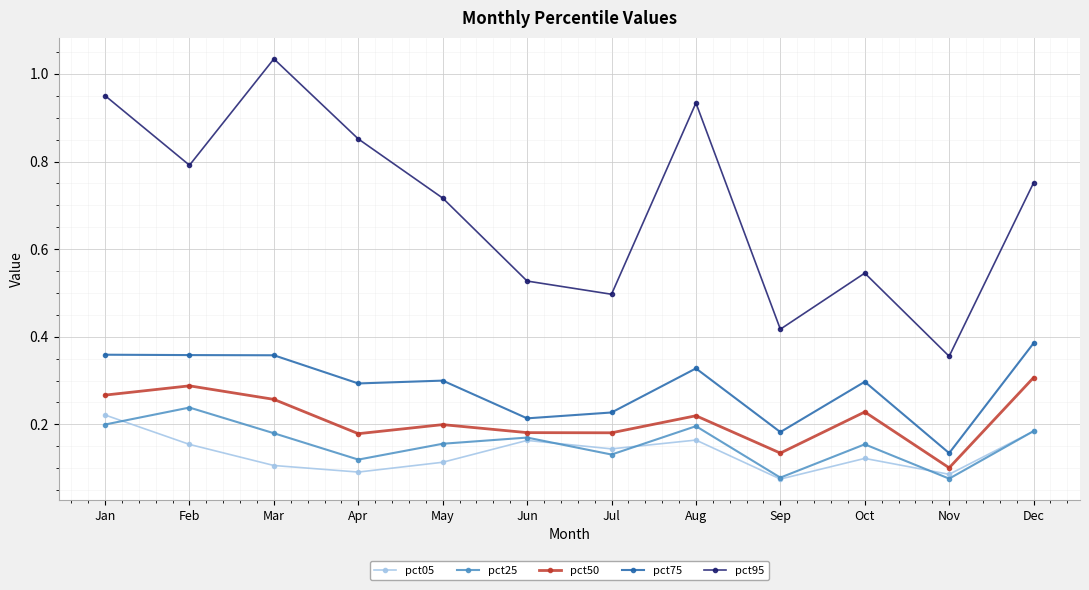

Which category has the lowest value in the pct75 series?

Nov